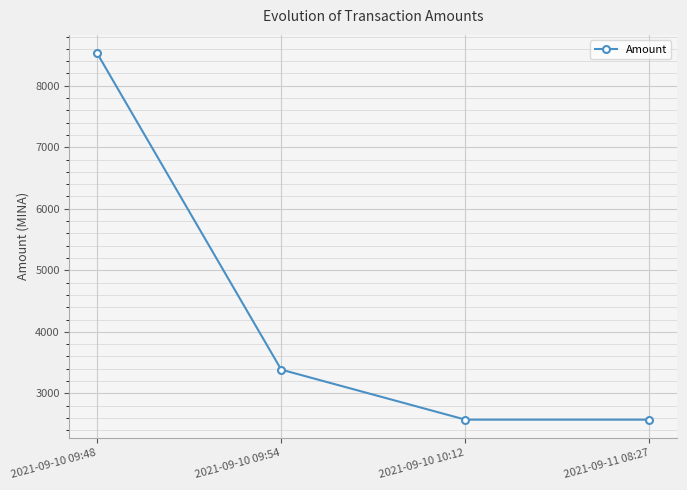

Reading right to left, extract all data points from this chart.

2572.2	2572.2	3385.5	8529.0